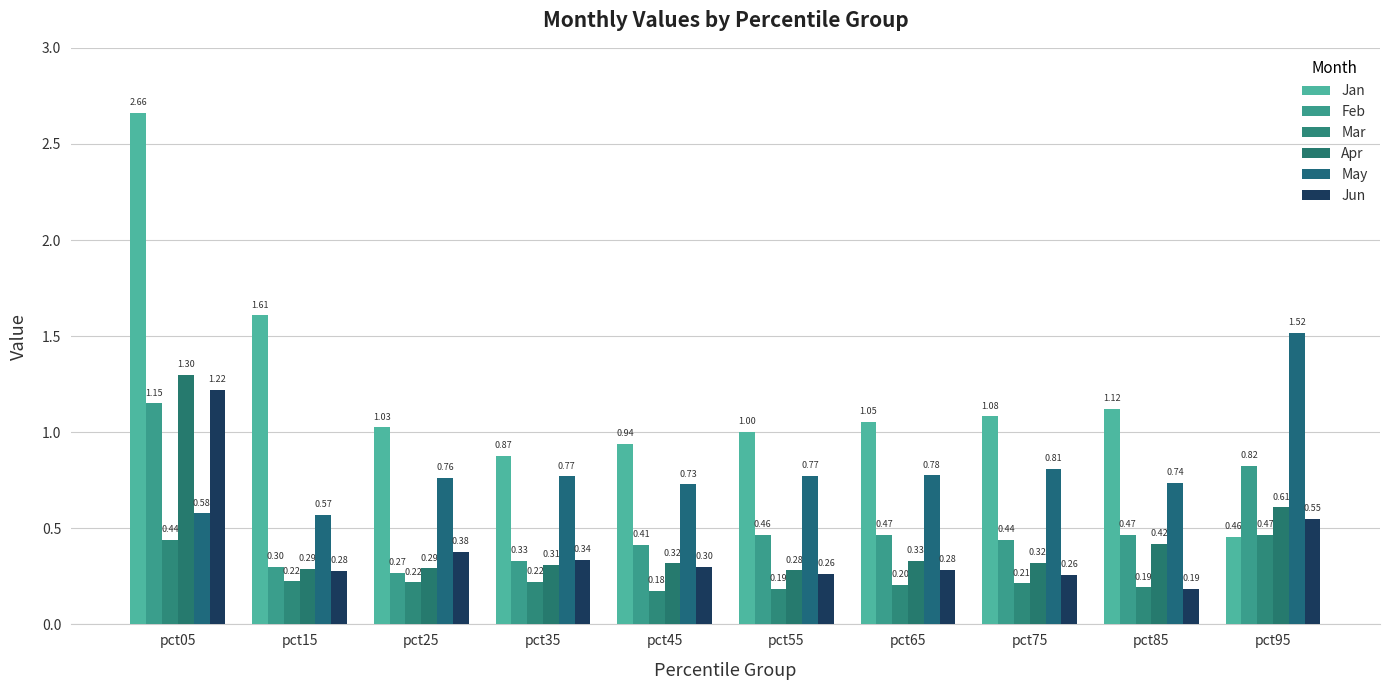

What is the sum of the May values at pct45 and pct65?

1.5